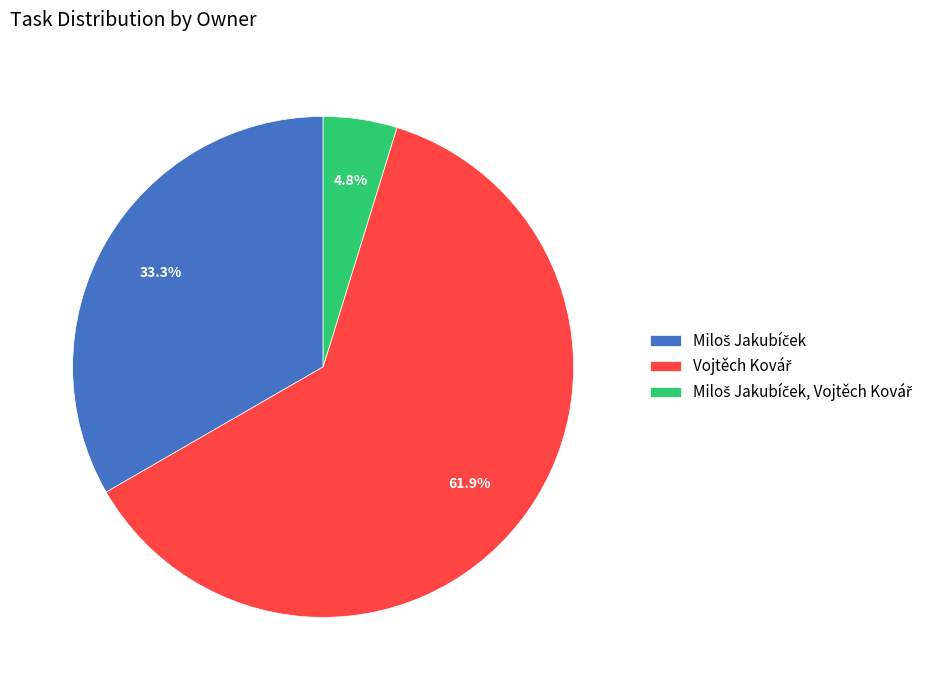

Does any single category account for the majority?

Yes